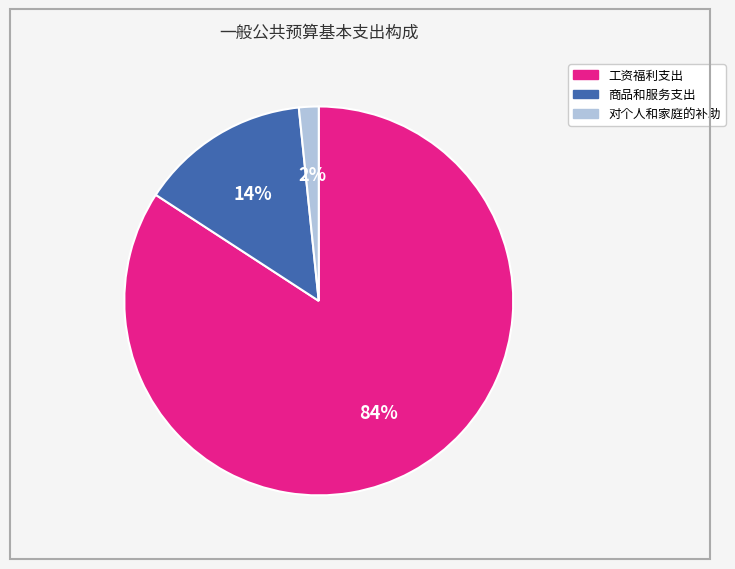

Which has a higher value, 商品和服务支出 or 工资福利支出?

工资福利支出